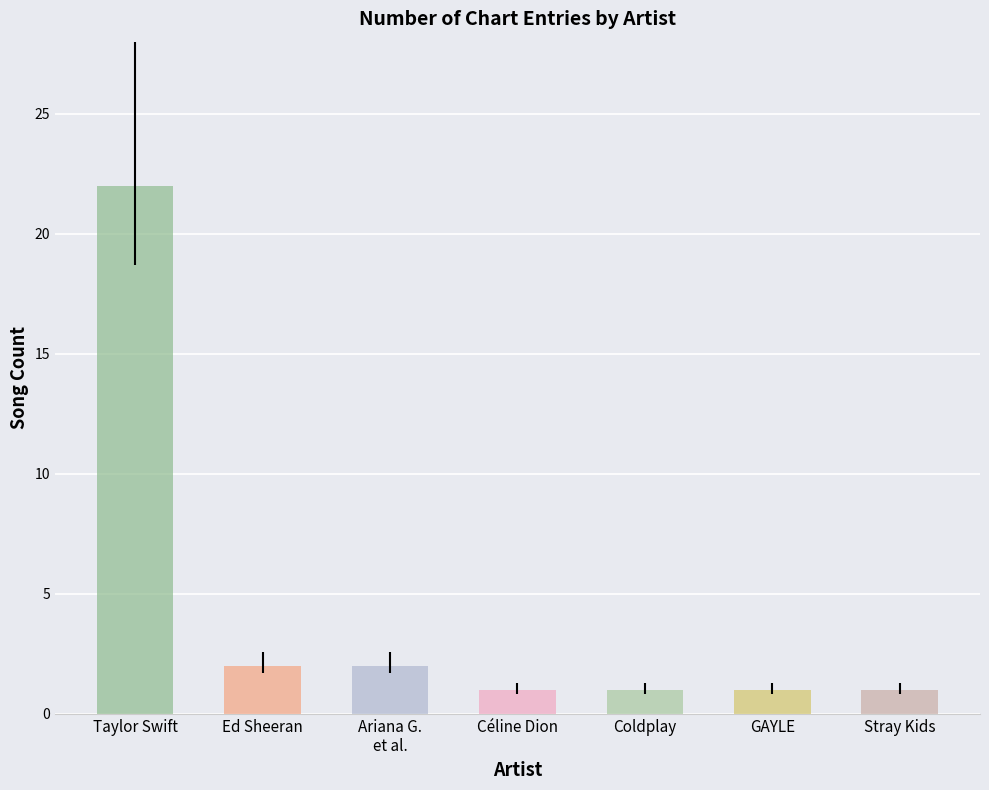

Count the number of data series in this chart.

1